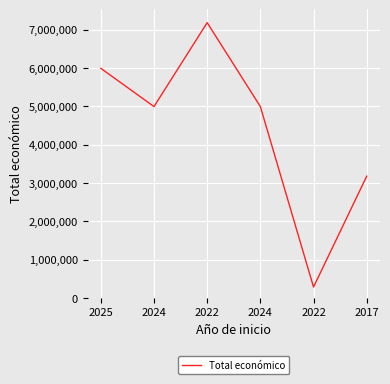

The value at 2022 is 287260. True or false?

True